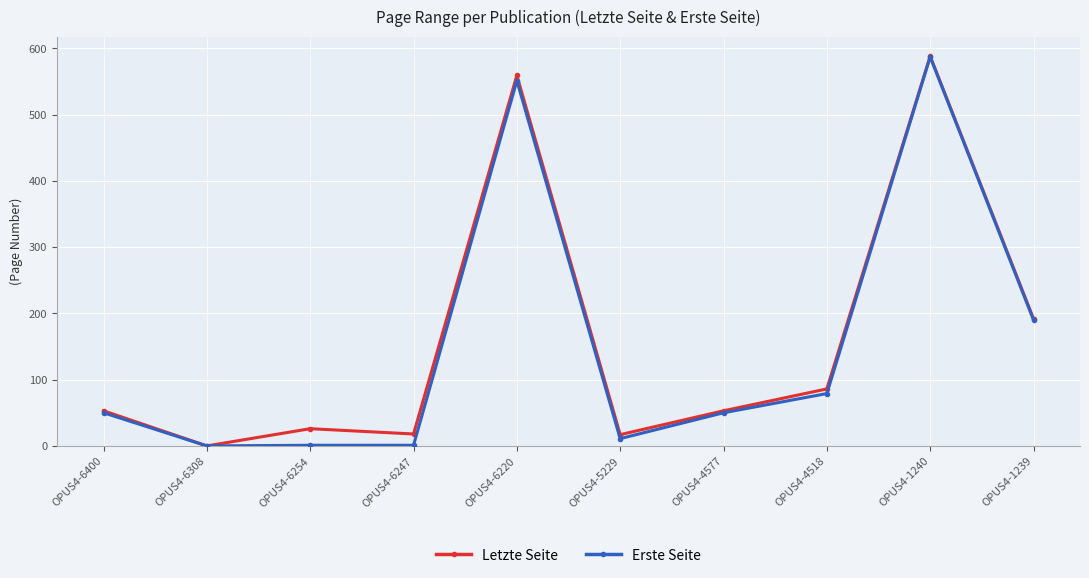

Count the number of categories in the chart.

10